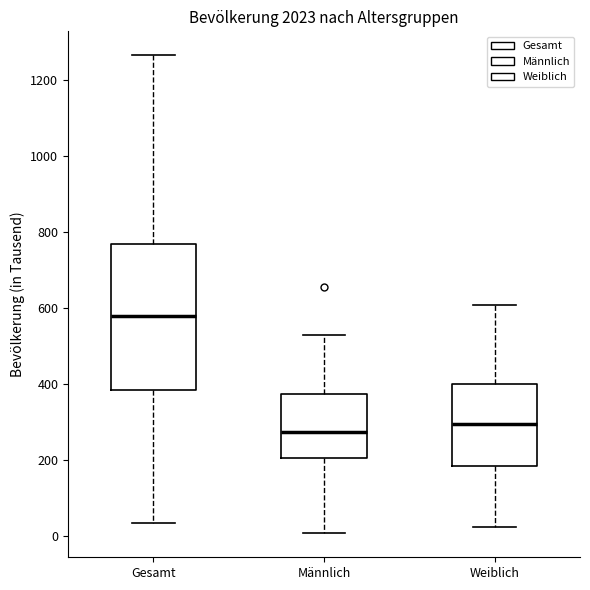

Reading left to right, read every box against the y-axis: the position of its median line, the range the box covers, and the ends of its whiskers. The values are not printed on the chart, so give them approximately, as read against the axis.

Gesamt: median 580, box 380 to 760, whiskers 40 to 1260
Männlich: median 280, box 200 to 380, whiskers 0 to 520
Weiblich: median 300, box 180 to 400, whiskers 20 to 600